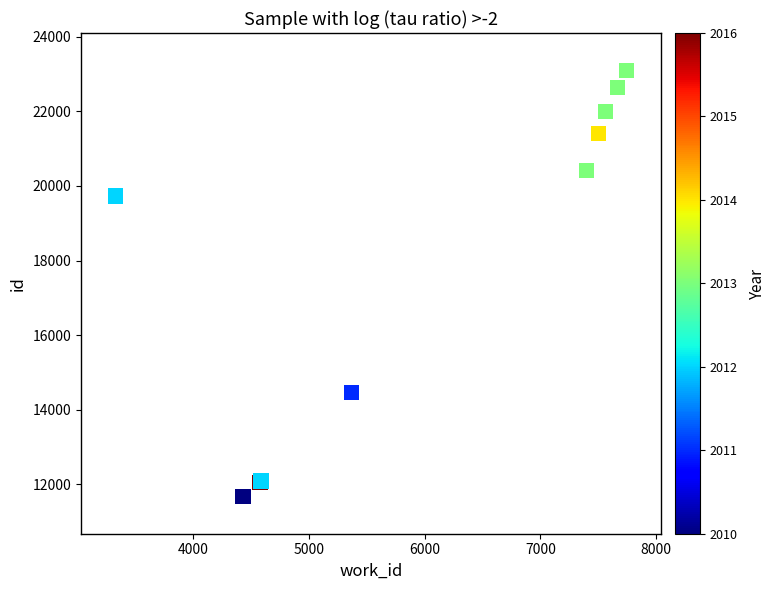

What Y value in the scatter plot is closest to 17386?

19734